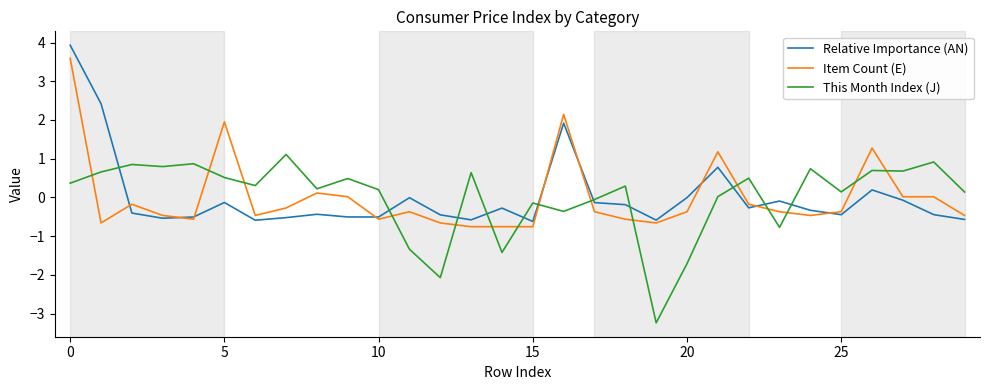

What is the highest value of the Item Count (E) series?

3.6